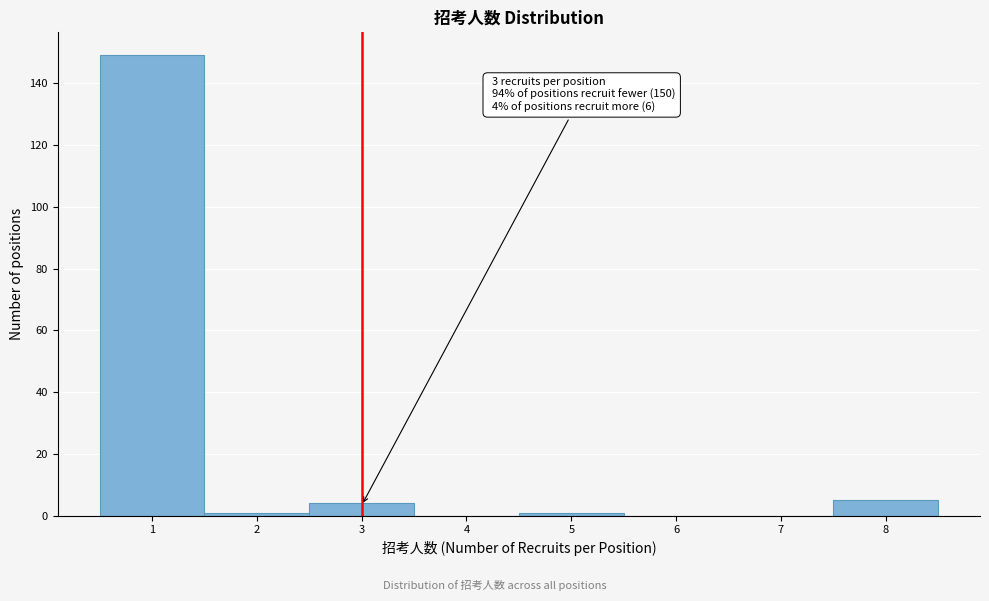

Over which range of the x-axis is the bar tallest?

0.5 to 1.5